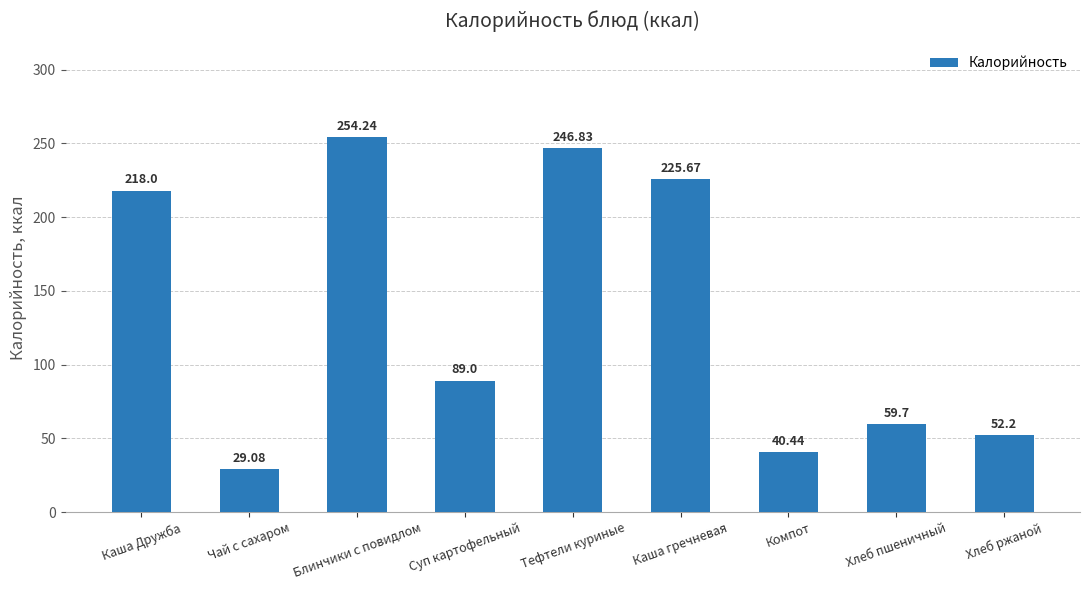

What is the minimum value shown in the chart?

29.1